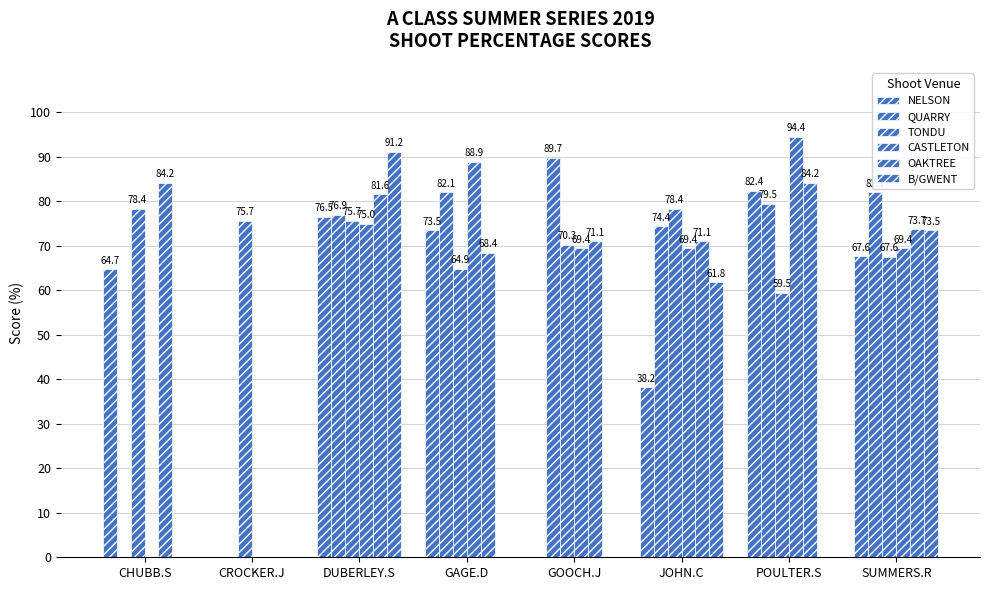

Count the number of data series in this chart.

6